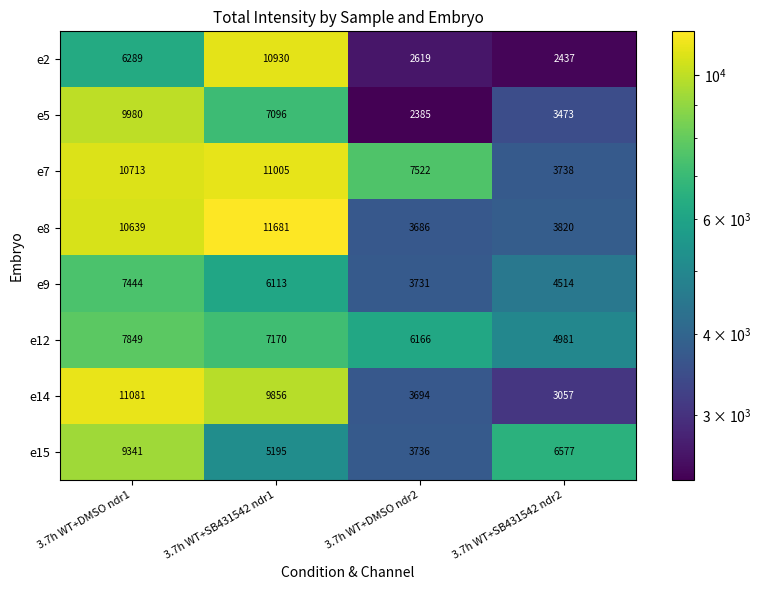

Where does the e14 series first go above 9856?

3.7h WT+DMSO ndr1